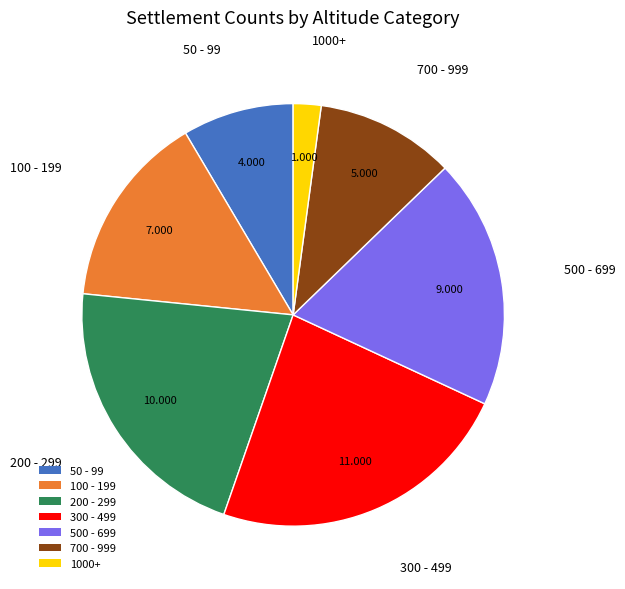

Does 50 - 99 represent more than half of the total?

No